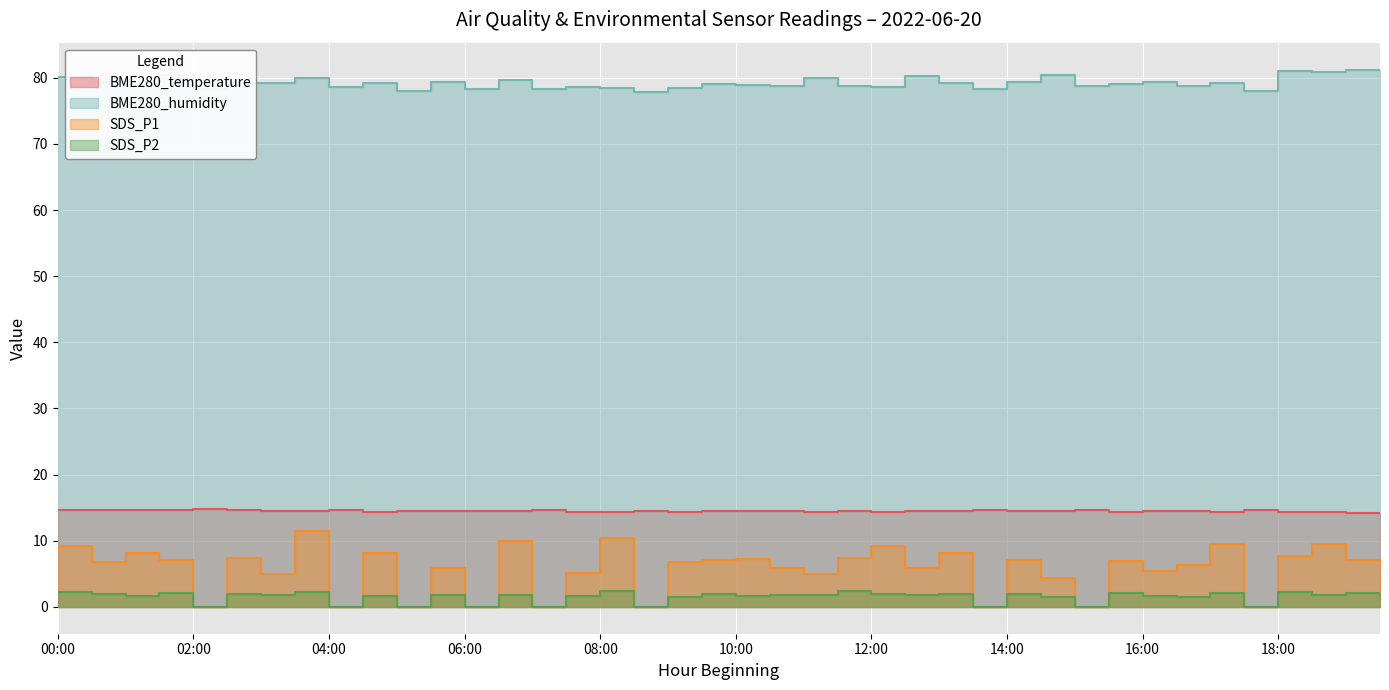

Reading right to left, list all the values displayed in this chart.

BME280_temperature: 19:30=14.2	19:00=14.2	18:30=14.3	18:00=14.4	17:30=14.6	17:00=14.3	16:30=14.5	16:00=14.5	15:30=14.4	15:00=14.6	14:30=14.5	14:00=14.5	13:30=14.6	13:00=14.5	12:30=14.5	12:00=14.4	11:30=14.5	11:00=14.4	10:30=14.4	10:00=14.4	09:30=14.4	09:00=14.4	08:30=14.5	08:00=14.4	07:30=14.4	07:00=14.6	06:30=14.4	06:00=14.6	05:30=14.4	05:00=14.6	04:30=14.4	04:00=14.6	03:30=14.5	03:00=14.4	02:30=14.6	02:00=14.8	01:30=14.6	01:00=14.6	00:30=14.6	00:00=14.6
BME280_humidity: 19:30=81.2	19:00=81.2	18:30=80.9	18:00=81.1	17:30=78.0	17:00=79.2	16:30=78.7	16:00=79.3	15:30=79.1	15:00=78.8	14:30=80.4	14:00=79.4	13:30=78.3	13:00=79.2	12:30=80.2	12:00=78.6	11:30=78.8	11:00=80.0	10:30=78.8	10:00=78.9	09:30=79.0	09:00=78.5	08:30=77.8	08:00=78.4	07:30=78.5	07:00=78.2	06:30=79.6	06:00=78.3	05:30=79.4	05:00=78.0	04:30=79.2	04:00=78.6	03:30=80.0	03:00=79.2	02:30=79.2	02:00=78.4	01:30=80.5	01:00=78.8	00:30=79.3	00:00=80.1
SDS_P1: 19:30=7.4	19:00=7.1	18:30=9.5	18:00=7.7	17:30=0.0	17:00=9.5	16:30=6.4	16:00=5.3	15:30=7.0	15:00=0.0	14:30=4.3	14:00=7.1	13:30=0.0	13:00=8.2	12:30=5.8	12:00=9.2	11:30=7.5	11:00=4.9	10:30=5.8	10:00=7.2	09:30=7.0	09:00=6.8	08:30=0.0	08:00=10.4	07:30=5.1	07:00=0.0	06:30=9.9	06:00=0.0	05:30=6.0	05:00=0.0	04:30=8.1	04:00=0.0	03:30=11.4	03:00=5.0	02:30=7.4	02:00=0.0	01:30=7.2	01:00=8.2	00:30=6.8	00:00=9.3
SDS_P2: 19:30=1.6	19:00=2.0	18:30=1.9	18:00=2.2	17:30=0.0	17:00=2.1	16:30=1.6	16:00=1.7	15:30=2.0	15:00=0.0	14:30=1.4	14:00=1.9	13:30=0.0	13:00=1.9	12:30=1.8	12:00=1.9	11:30=2.4	11:00=1.8	10:30=1.9	10:00=1.6	09:30=1.9	09:00=1.6	08:30=0.0	08:00=2.4	07:30=1.6	07:00=0.0	06:30=1.8	06:00=0.0	05:30=1.8	05:00=0.0	04:30=1.7	04:00=0.0	03:30=2.3	03:00=1.8	02:30=1.9	02:00=0.0	01:30=2.0	01:00=1.6	00:30=1.9	00:00=2.2